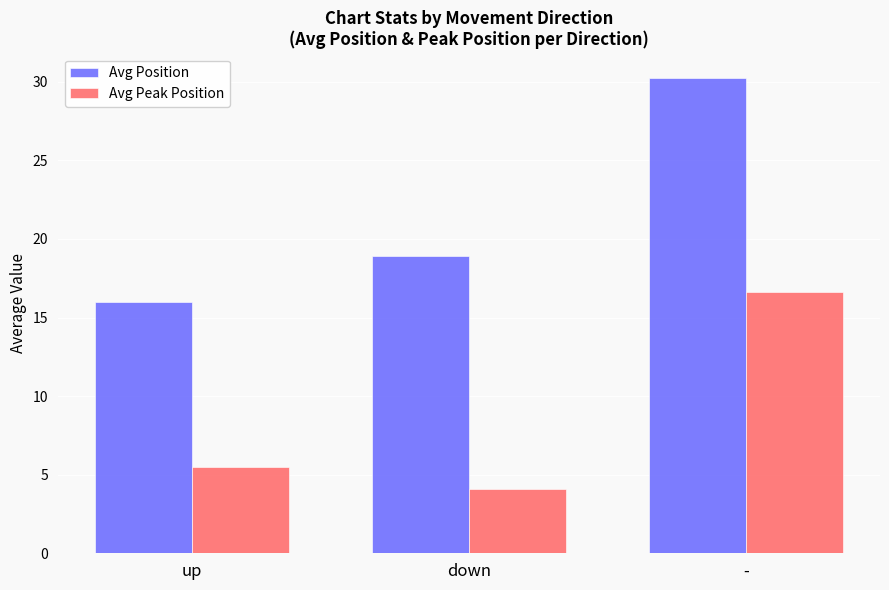

How many distinct data groups are displayed?

2